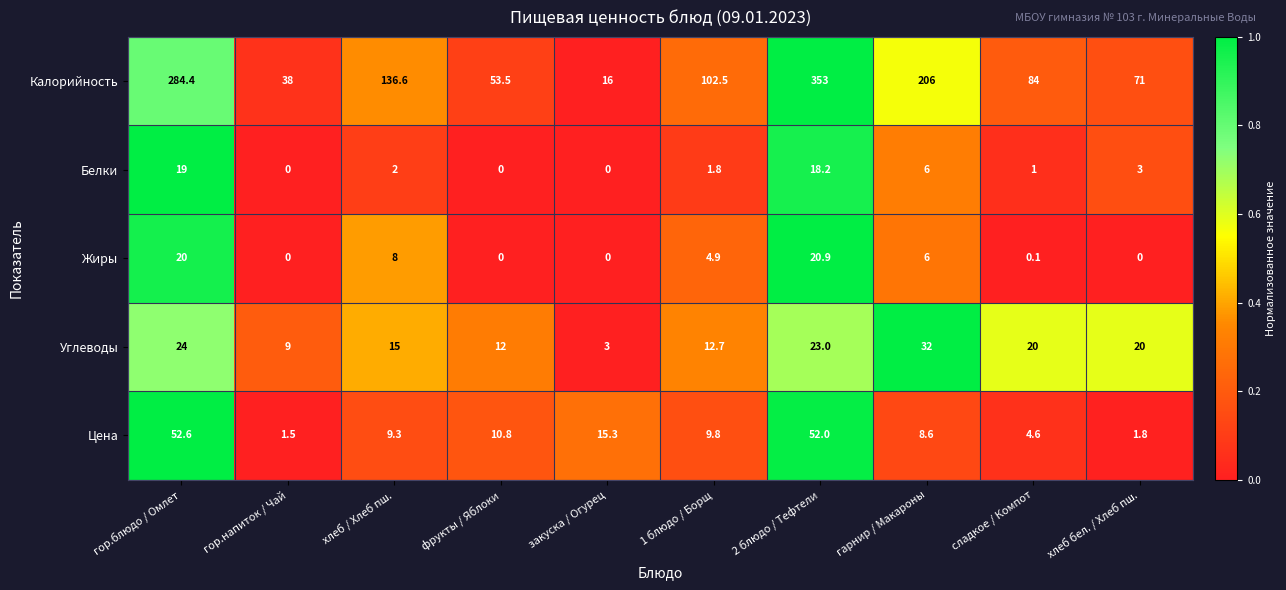

Rank the series by their maximum value, from lowest to highest.

Белки, Жиры, Углеводы, Цена, Калорийность